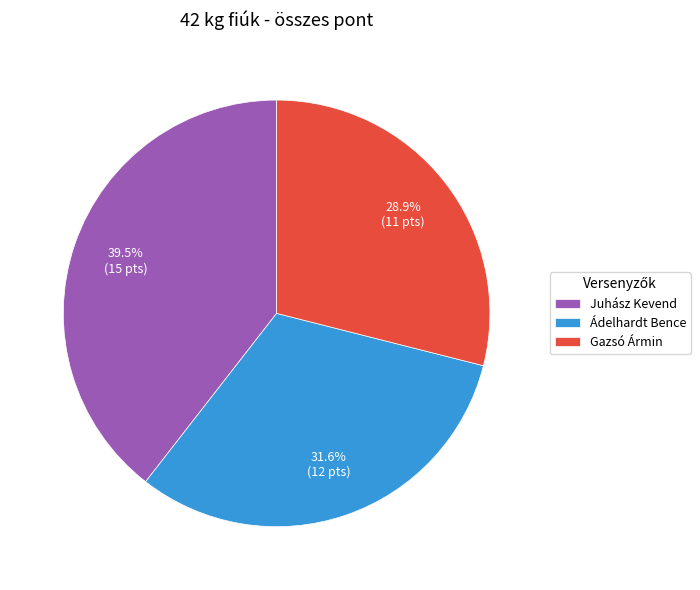

Which has a higher value, Ádelhardt Bence or Juhász Kevend?

Juhász Kevend